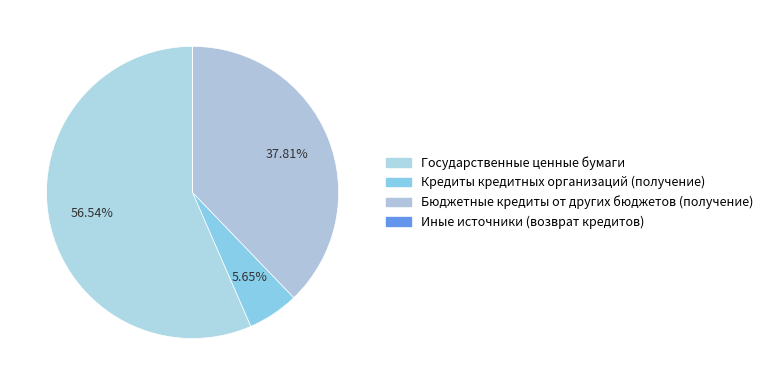

True or false: Государственные ценные бумаги accounts for 57% of the total.

True